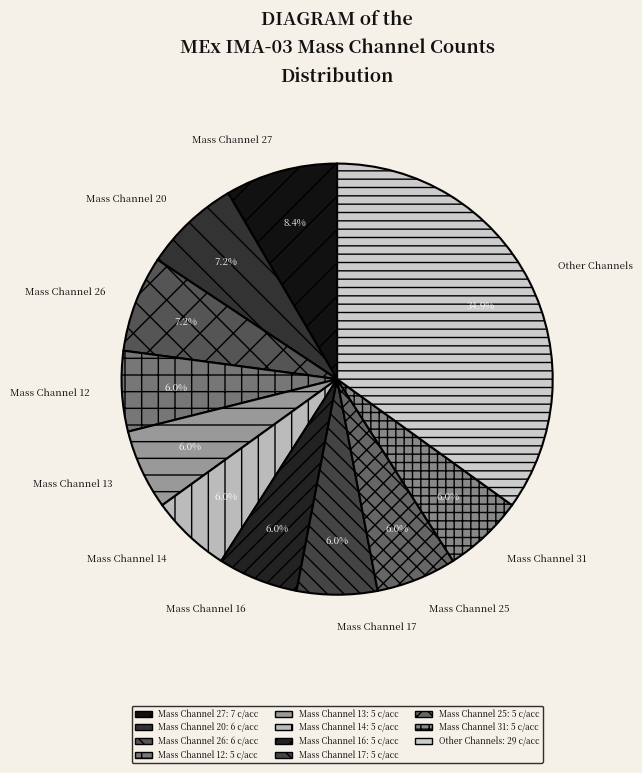

Which category has the biggest portion of the pie?

Other Channels